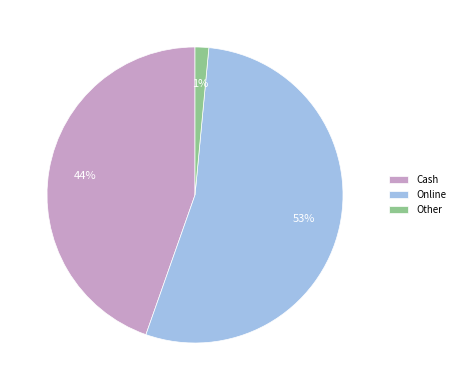

Is it true that Cheque is 0% of the pie?

True